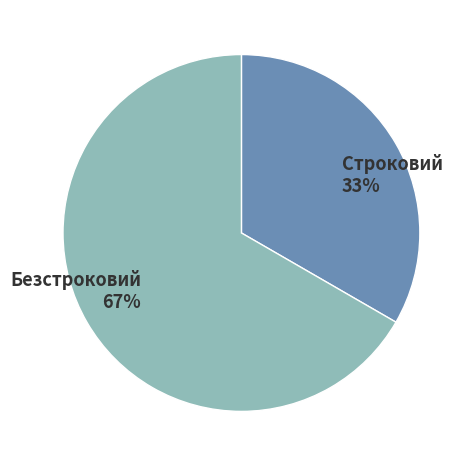

Which category has the smallest portion of the pie?

Строковий